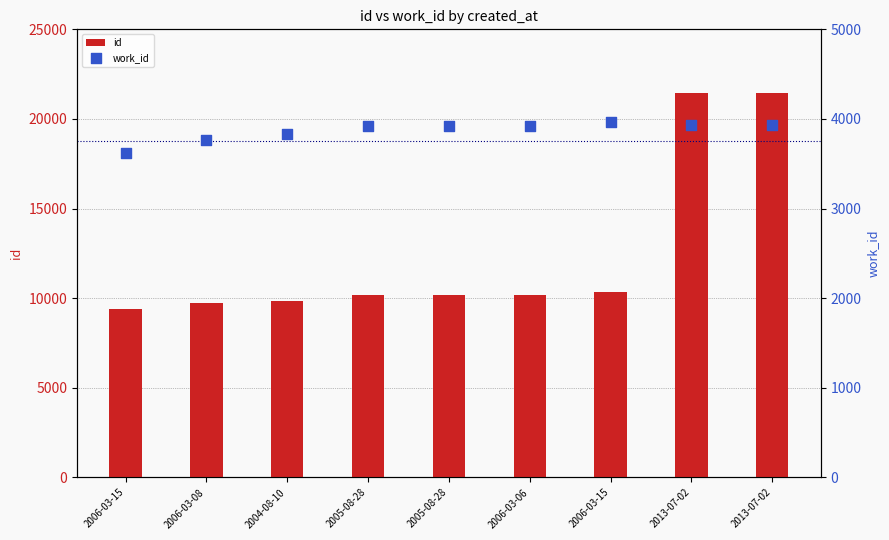

At how many categories does at least one series exceed 7917?

9